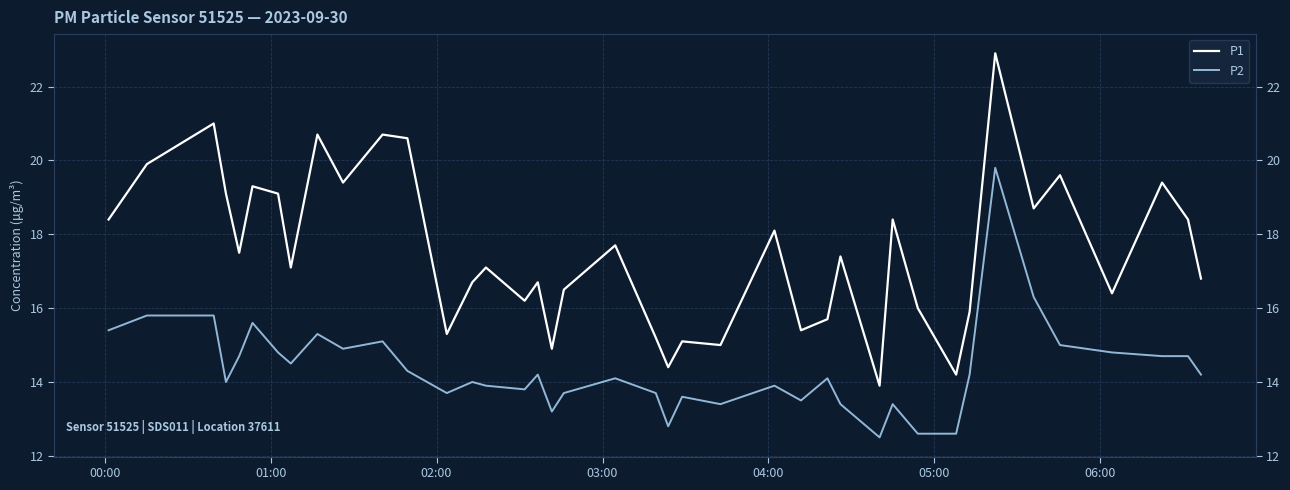

Rank the series at 04:00 from lowest to highest value.

P2, P1